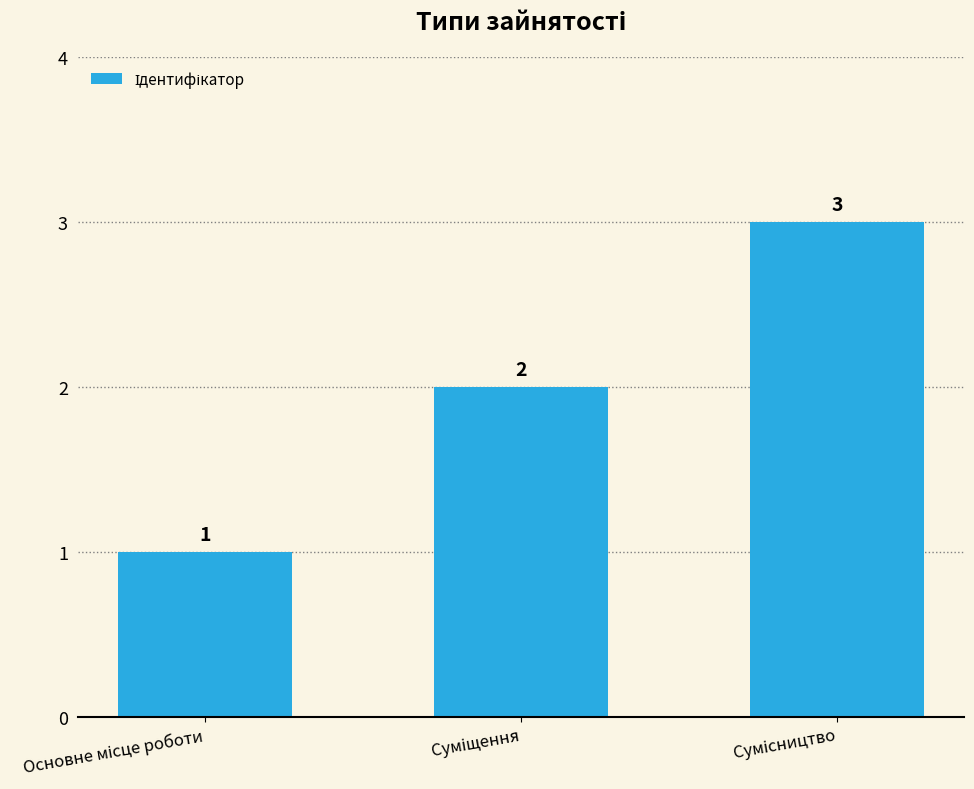

What is the value of the 1st bar from the left?

1